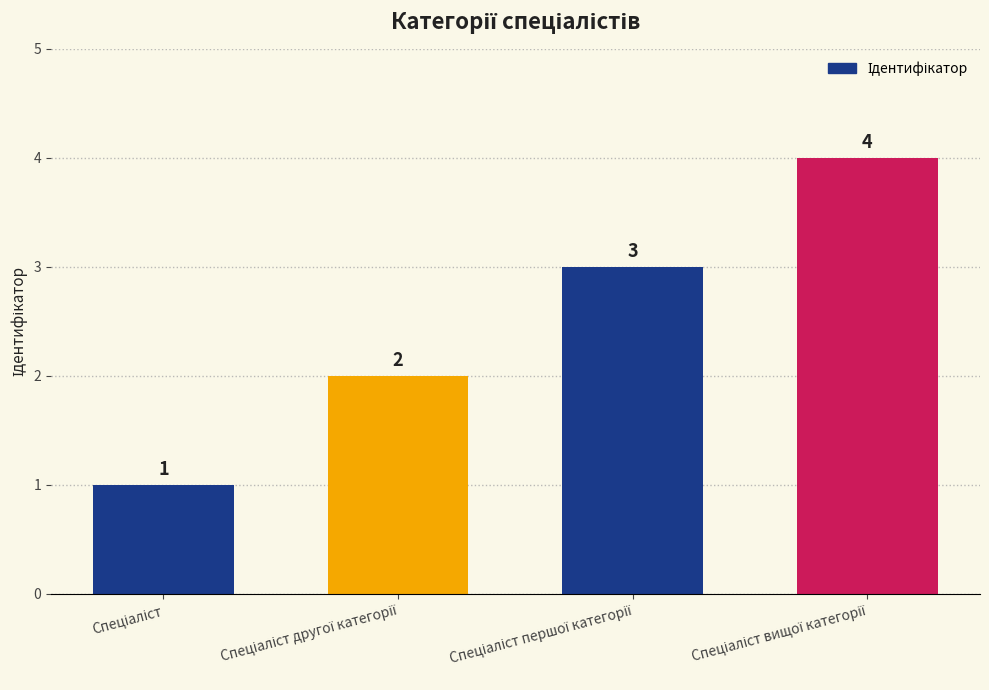

Count the values in the range 2 to 4.

3